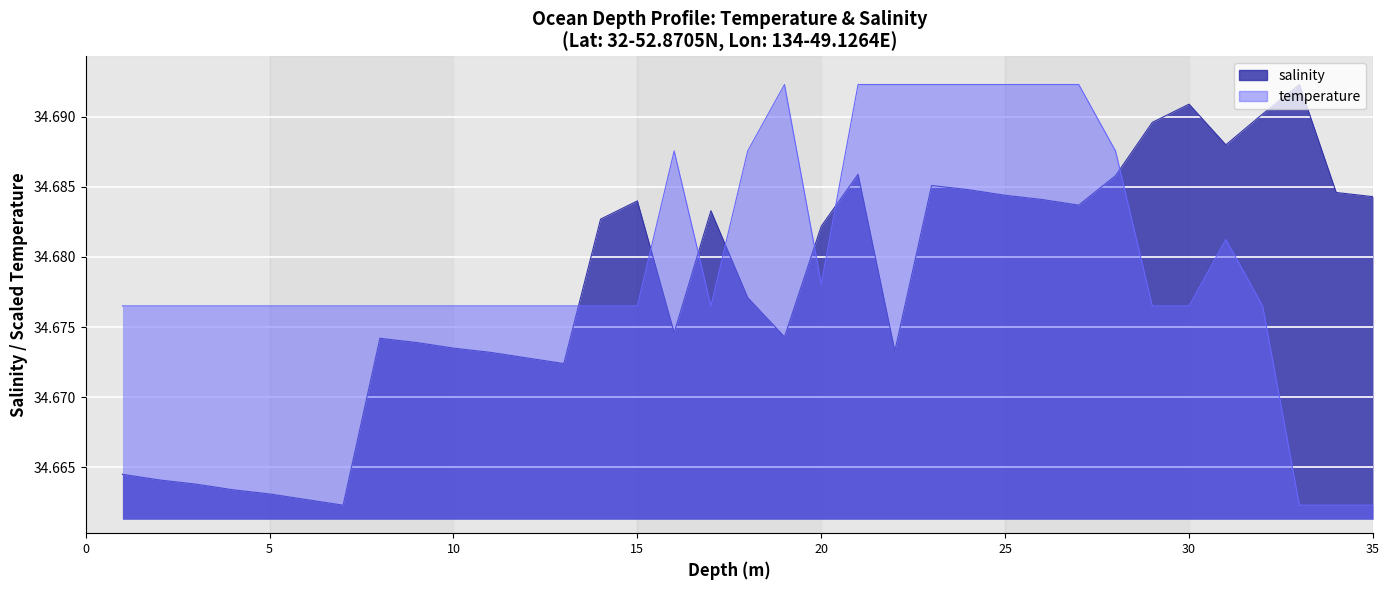

What is the average value of the temperature series?

34.7